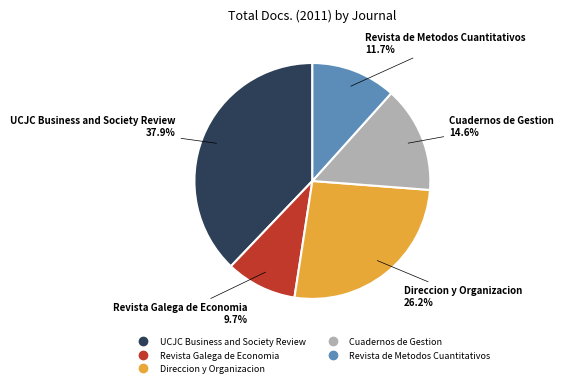

Is there a majority slice in this chart?

No